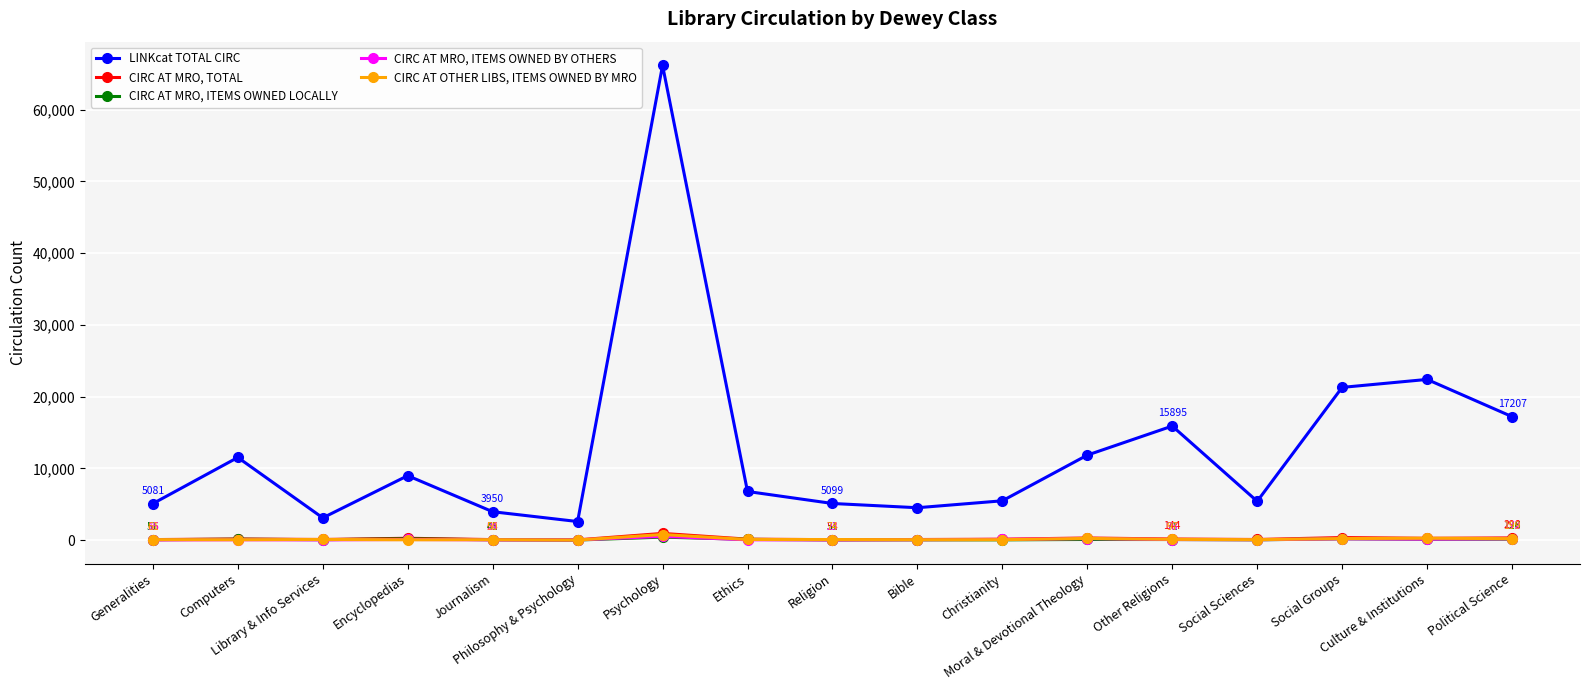

What is the smallest value displayed?

2